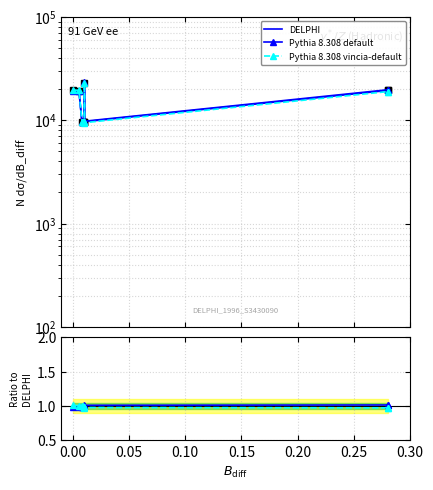

Reading right to left, list all the values displayed in this chart.

DELPHI: 19438.0	19439.0	9684.0	23091.0	9682.0	9666.0	9652.0	9638.0	19396.0	19445.0
Pythia 8.308 default: 1.0	1.0	1.0	1.0	1.0	1.0	1.0	1.0	1.0	1.0
Pythia 8.308 vincia-default: 1.0	1.0	1.0	1.0	1.0	1.0	1.0	1.0	1.0	1.0